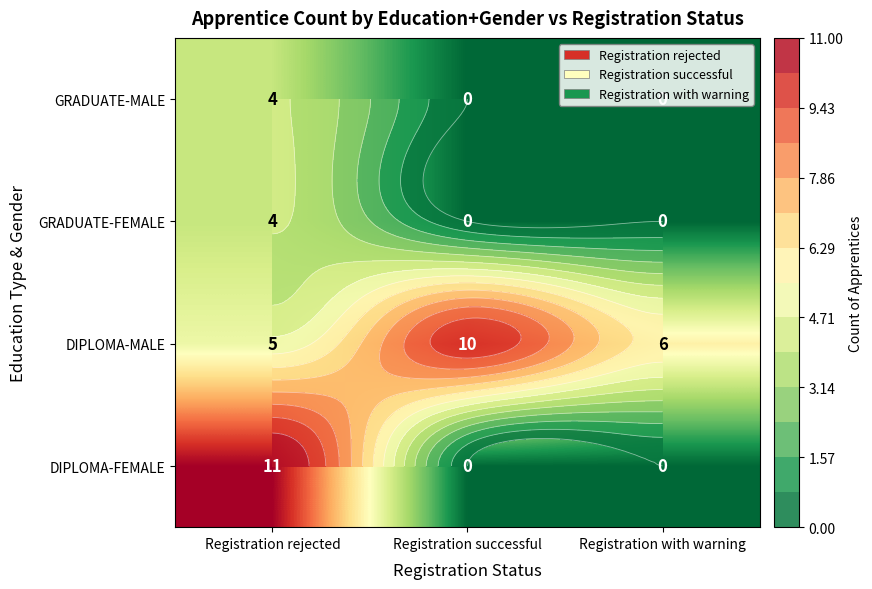

What is the average value of the DIPLOMA-MALE series?

7